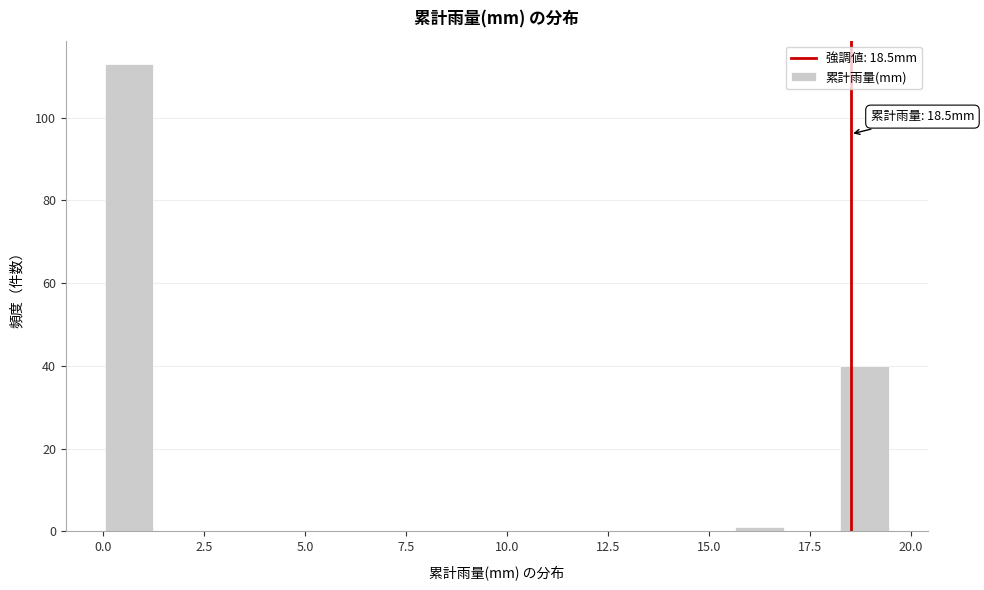

Read against the x-axis, roughly where is the centre of the tallest bar?

0.5